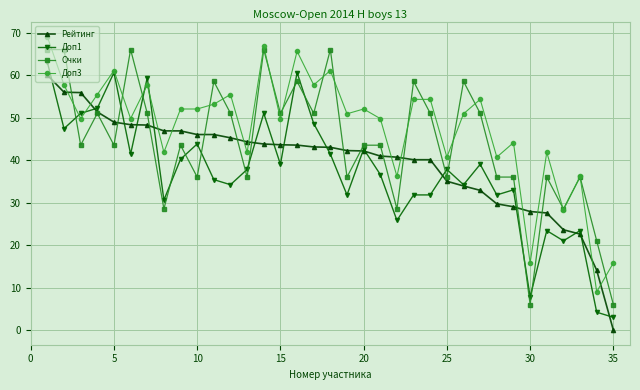

What is the lowest value of the Очки series?

6.0